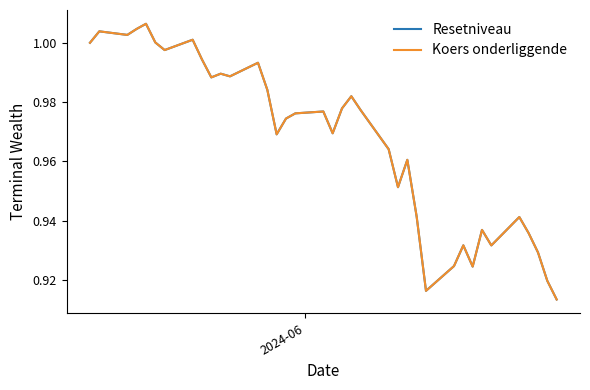

What is the lowest value of the Koers onderliggende series?

0.9